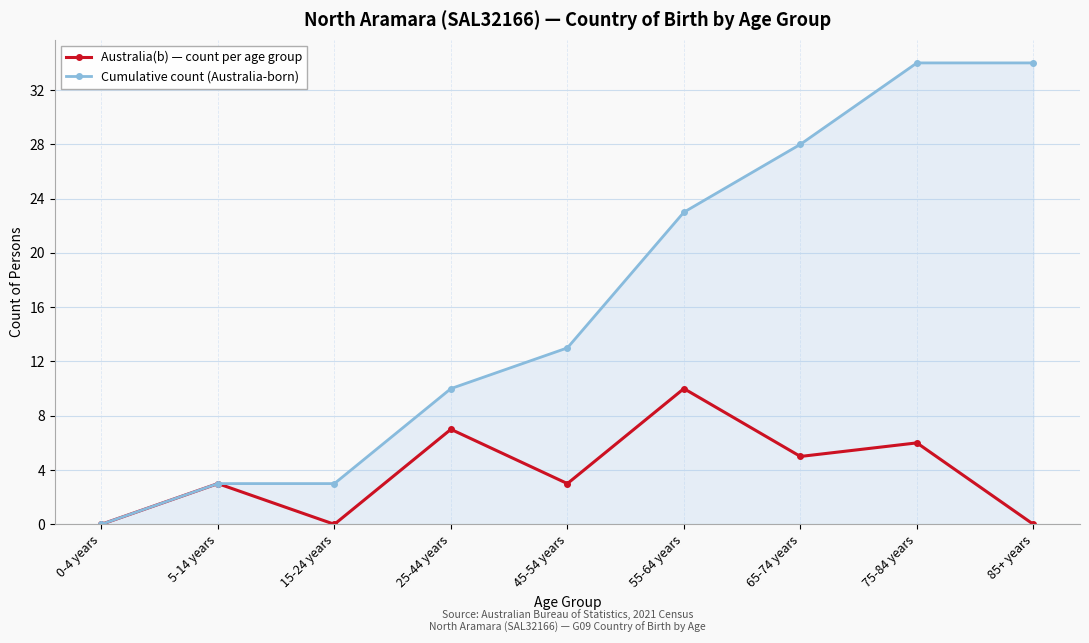

Is the value of Cumulative count (Australia-born) at 85+ years greater than the value of Australia(b) — count per age group at 25-44 years?

Yes